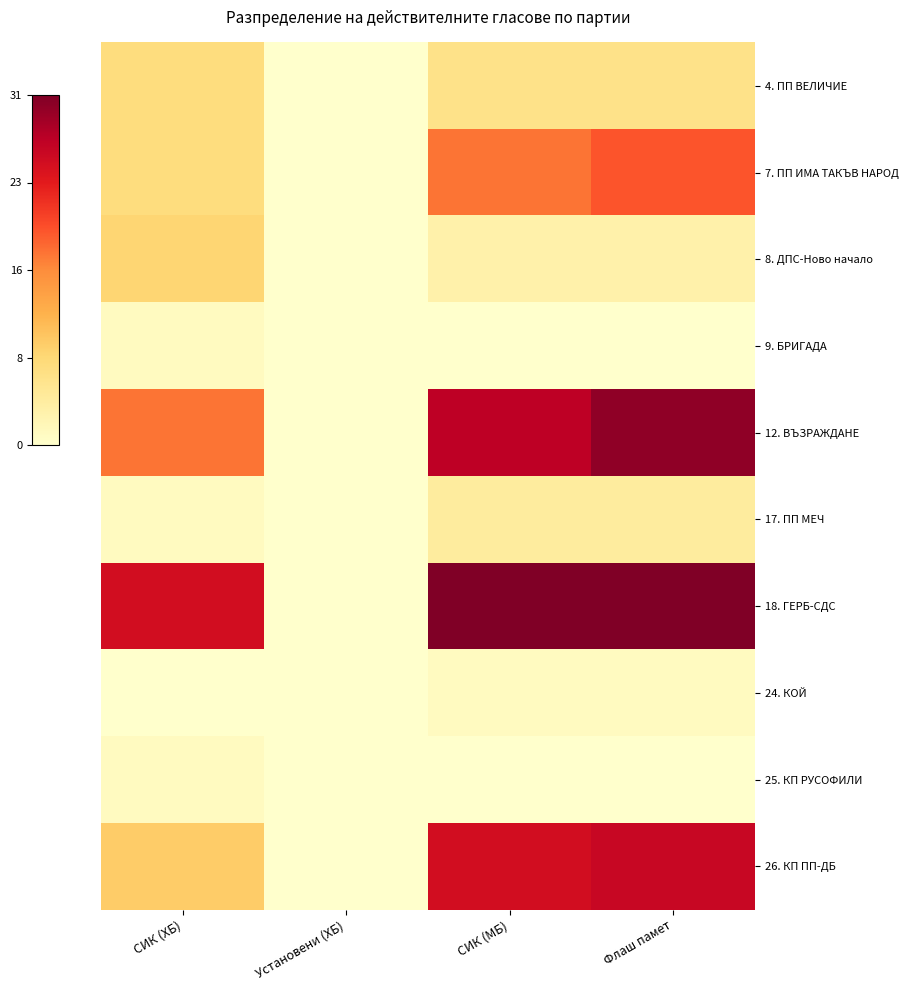

Which series has the largest range (max minus min)?

18. ГЕРБ-СДС